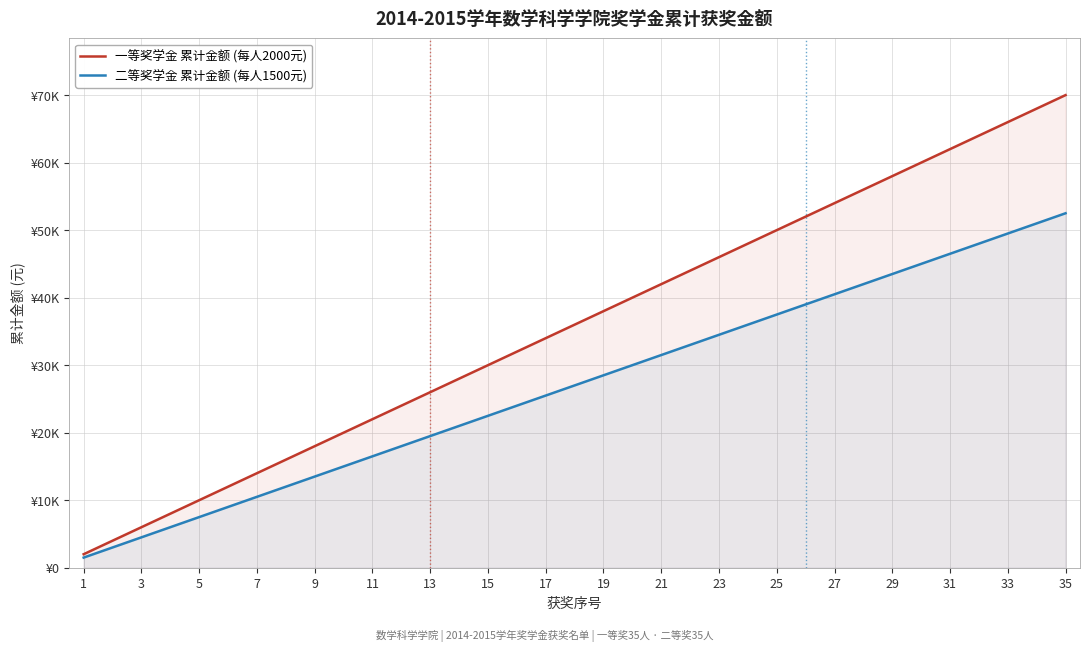

Which series has the widest spread of values?

一等奖学金 累计金额 (每人2000元)